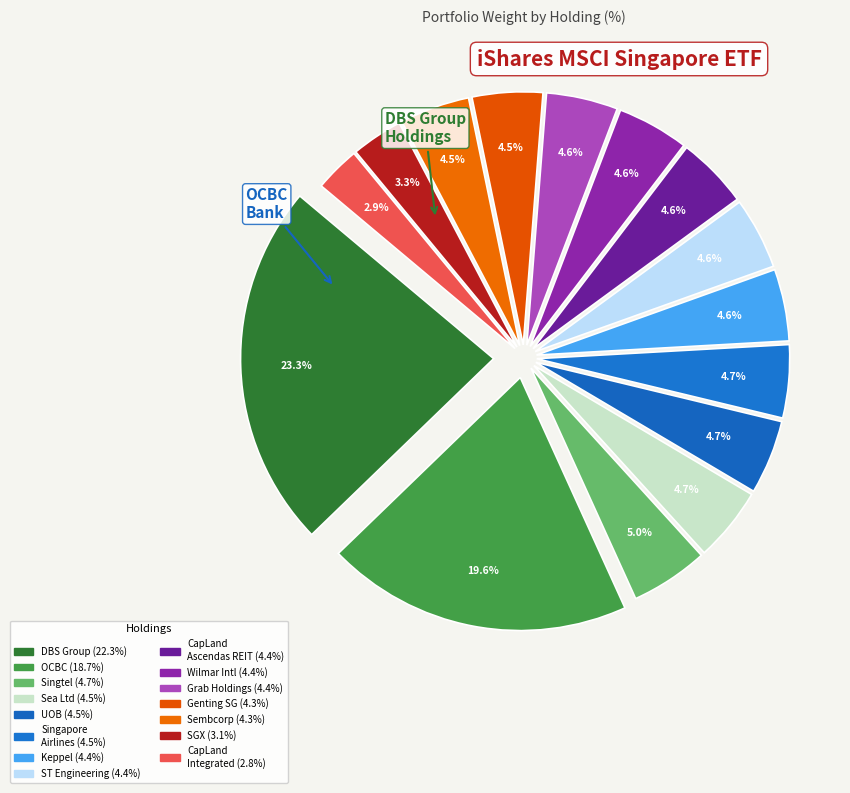

How many segments does this pie chart have?

15